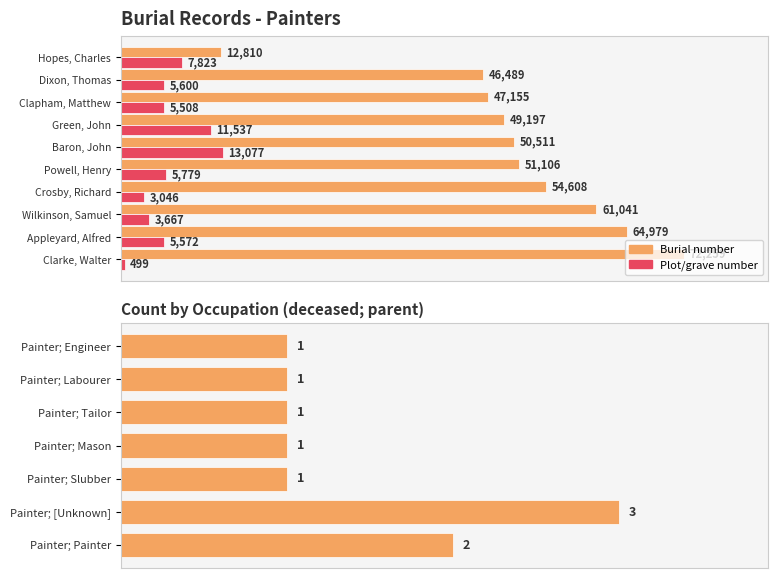

What is the difference between the second highest and second lowest values in the Burial number series?

18490